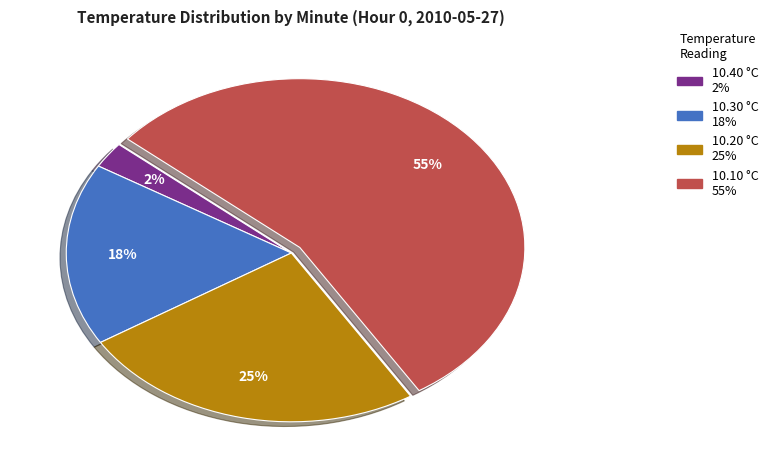

To the nearest percent, what is the average slice percentage?

25%